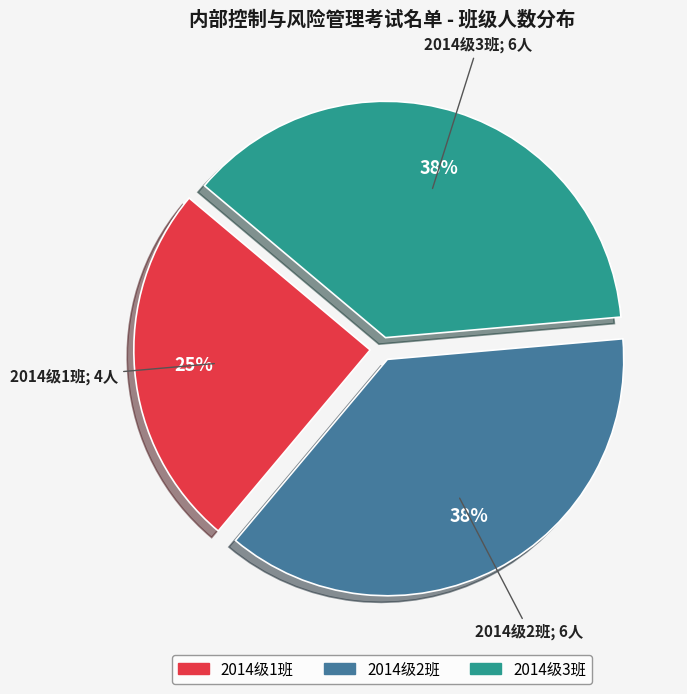

What is the ratio of the value at 2014级2班 to the value at 2014级3班?

1.0